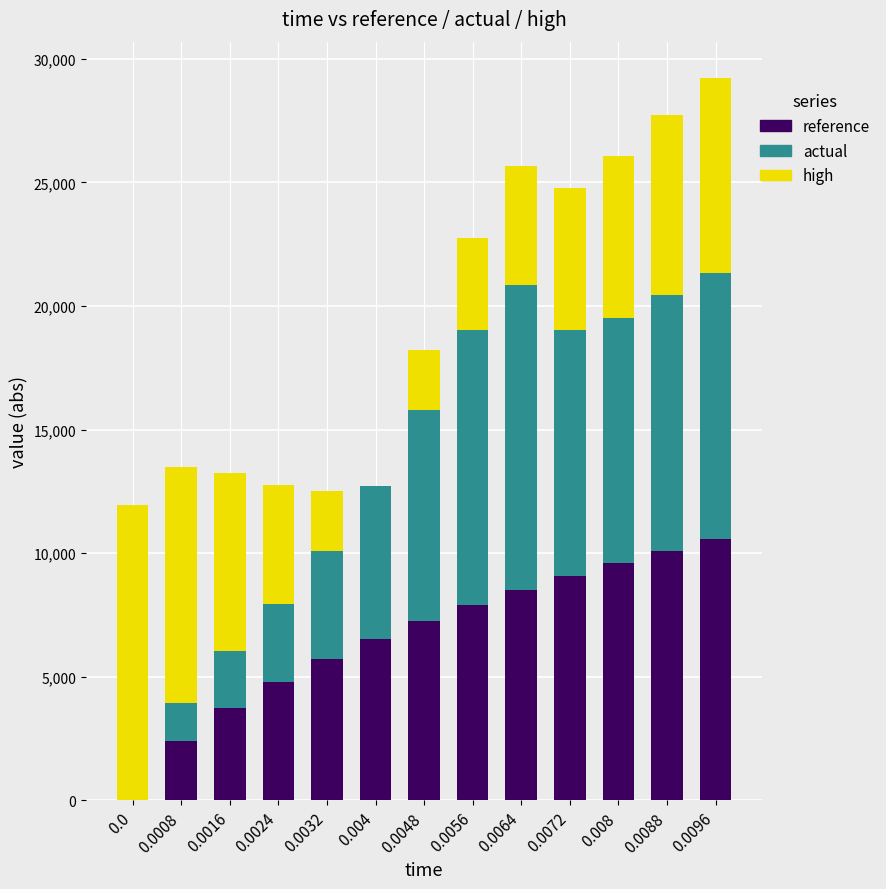

The value of reference at 0.0088 is 10097.0. True or false?

True